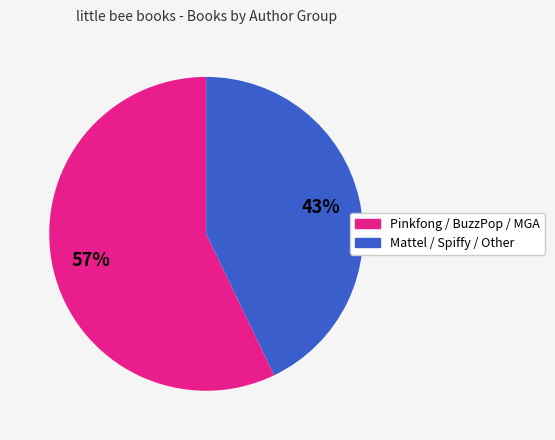

To the nearest percent, what is the average slice percentage?

50%